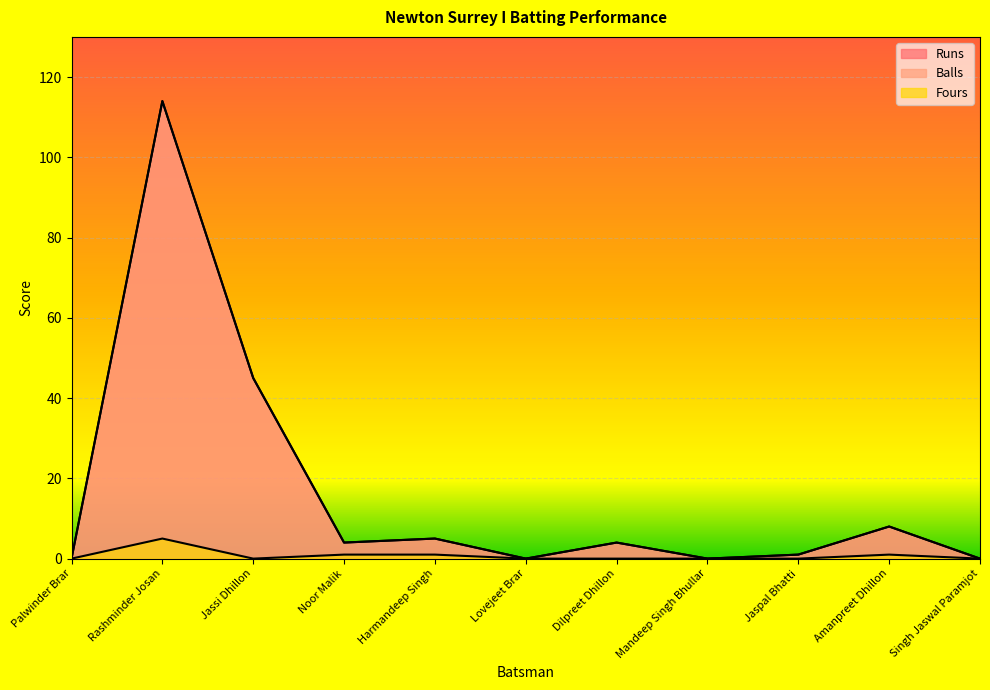

Reading left to right, what are all the values shown in this chart?

Runs: Palwinder Brar=0	Rashminder Josan=114	Jassi Dhillon=45	Noor Malik=4	Harmandeep Singh=5	Lovejeet Brar=0	Dilpreet Dhillon=4	Mandeep Singh Bhullar=0	Jaspal Bhatti=1	Amanpreet Dhillon=8	Singh Jaswal Paramjot=0
Balls: Palwinder Brar=0	Rashminder Josan=114	Jassi Dhillon=45	Noor Malik=4	Harmandeep Singh=5	Lovejeet Brar=0	Dilpreet Dhillon=4	Mandeep Singh Bhullar=0	Jaspal Bhatti=1	Amanpreet Dhillon=8	Singh Jaswal Paramjot=0
Fours: Palwinder Brar=0	Rashminder Josan=5	Jassi Dhillon=0	Noor Malik=1	Harmandeep Singh=1	Lovejeet Brar=0	Dilpreet Dhillon=0	Mandeep Singh Bhullar=0	Jaspal Bhatti=0	Amanpreet Dhillon=1	Singh Jaswal Paramjot=0